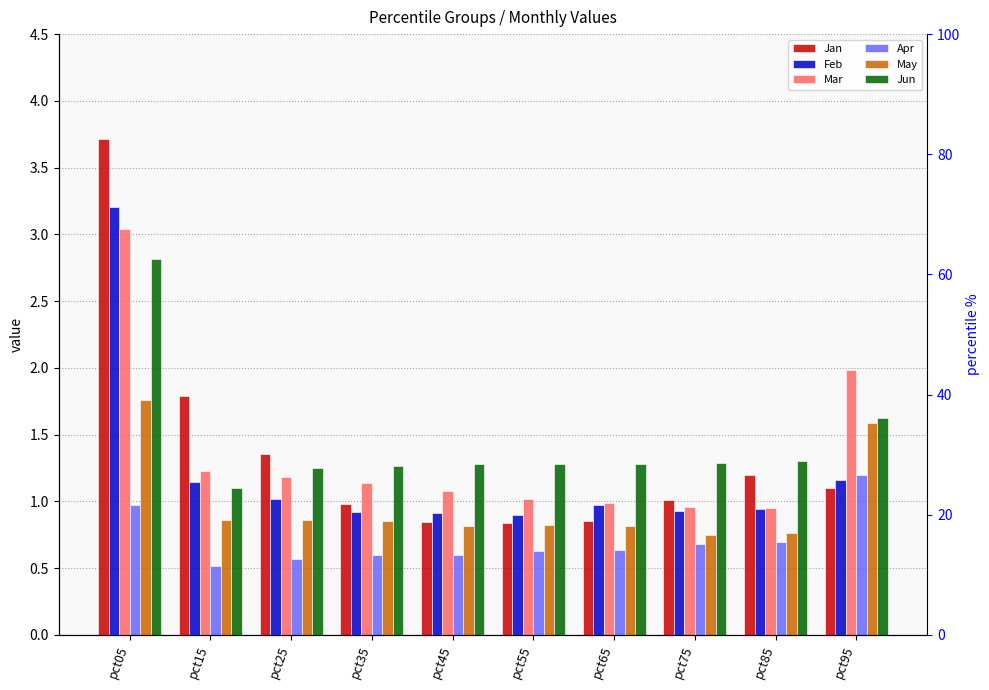

What are all the series names shown in the legend?

Jan, Feb, Mar, Apr, May, Jun